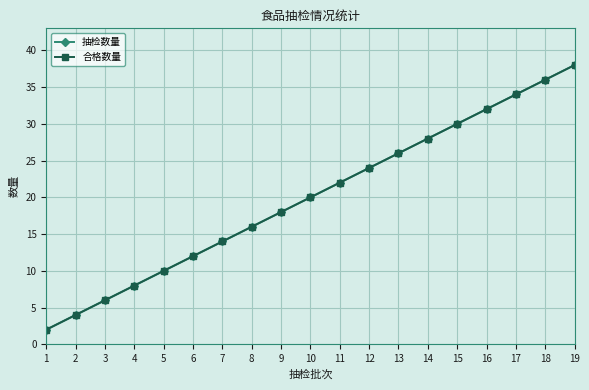

How many lines are shown in the chart?

2